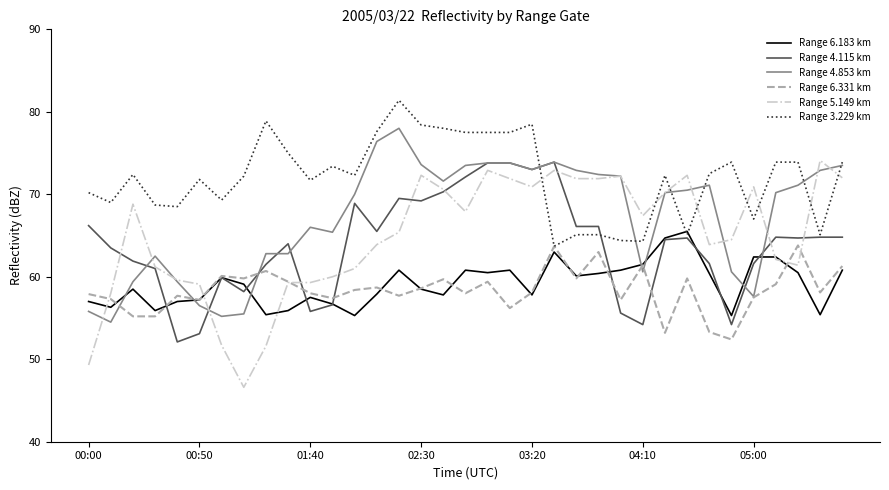

Does the chart have visible grid lines?

No